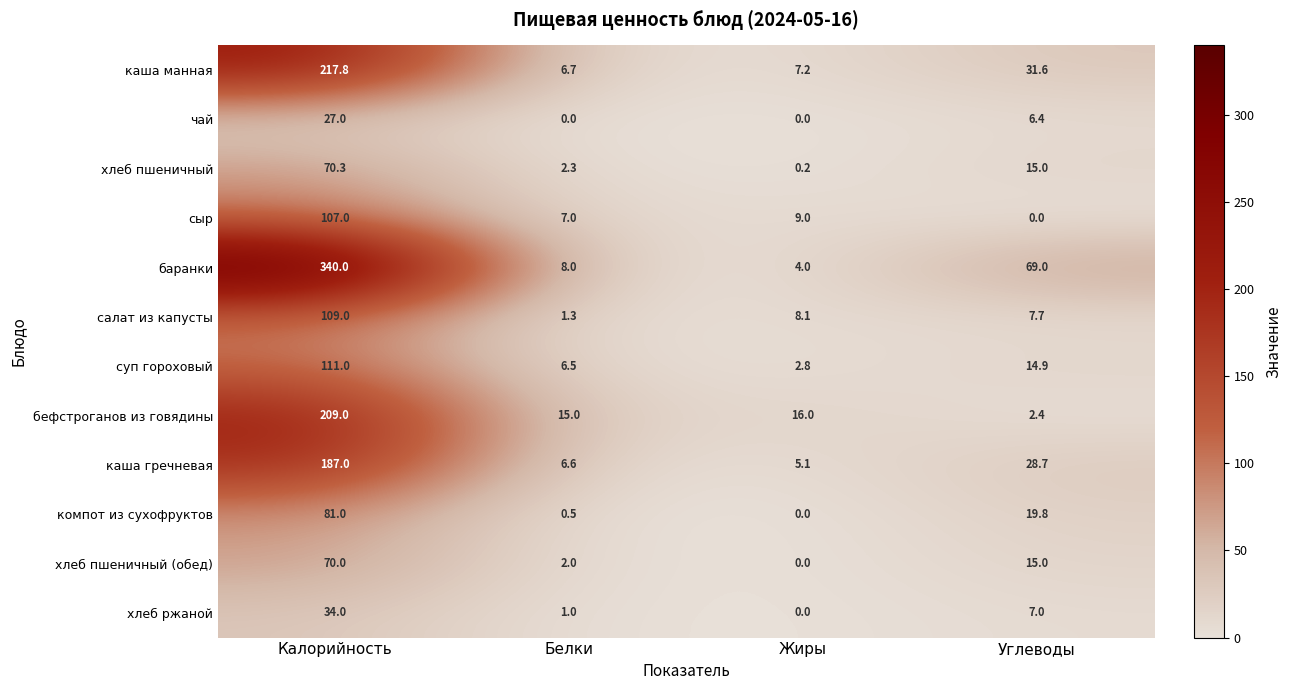

Count the number of categories in the chart.

4